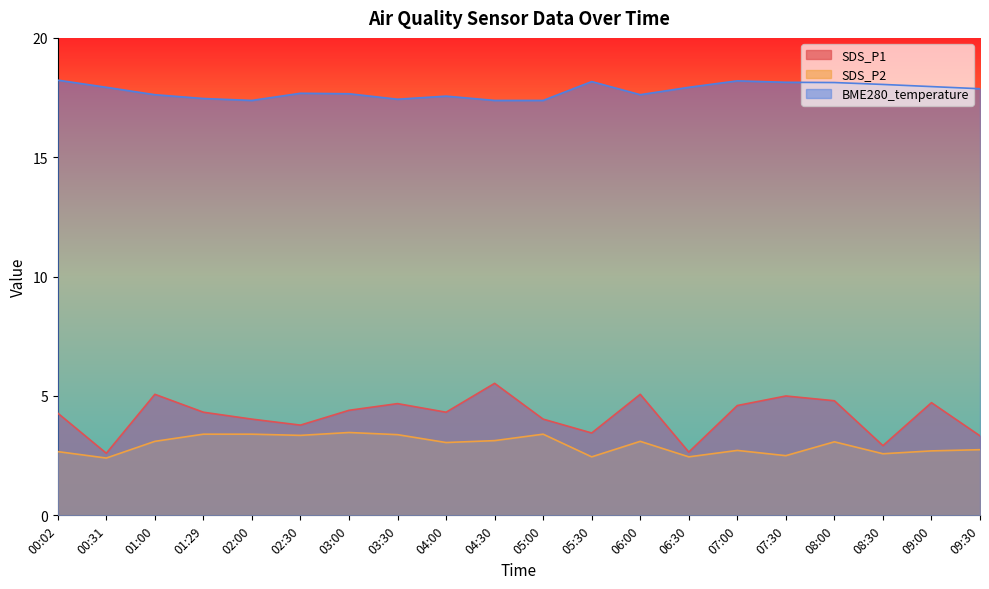

How many series are shown in this chart?

3